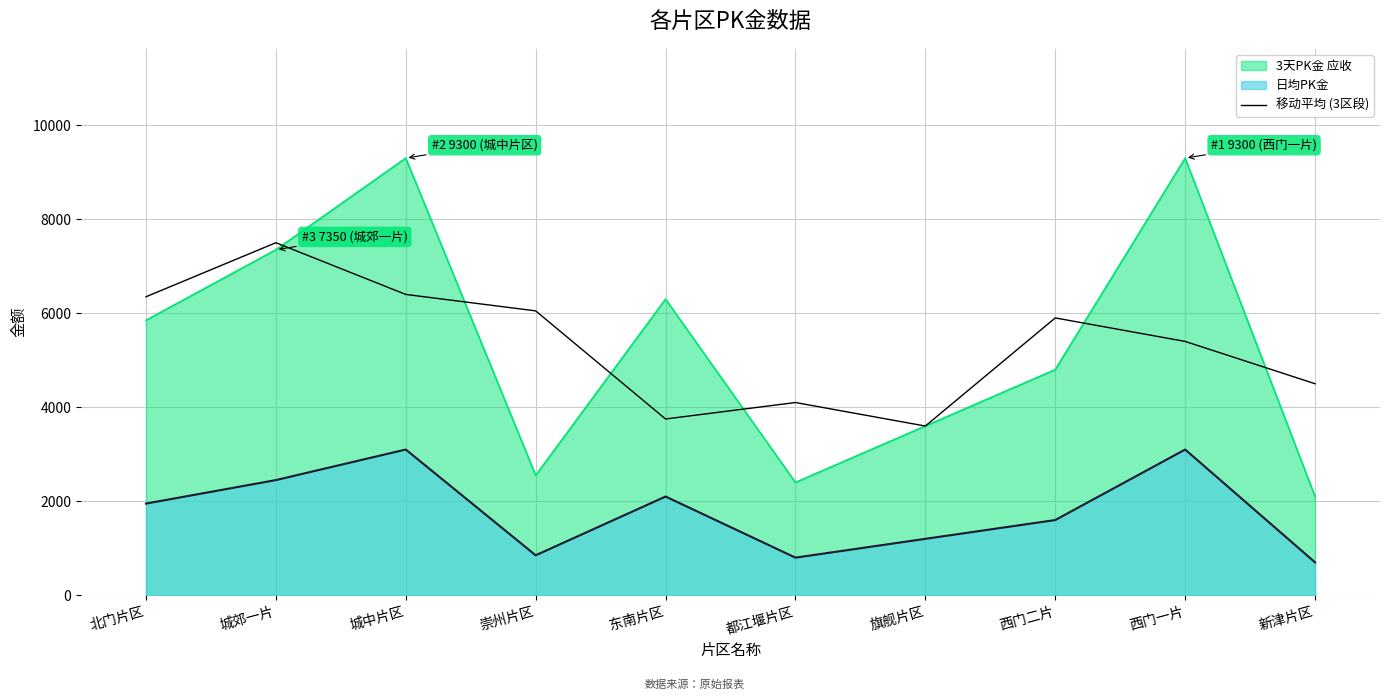

How many lines are shown in the chart?

3